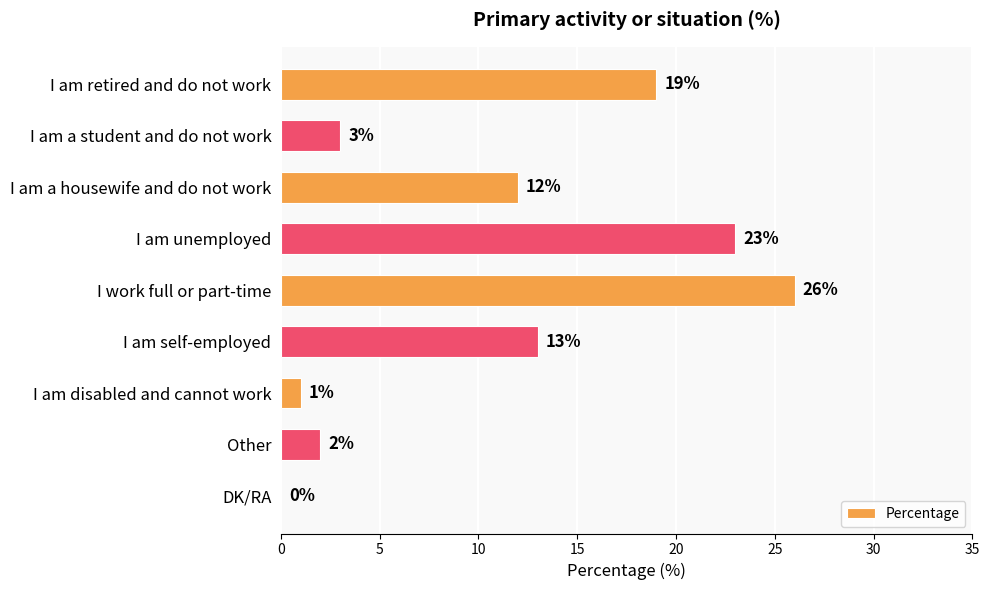

Between I am a student and do not work and I work full or part-time, which is larger?

I work full or part-time